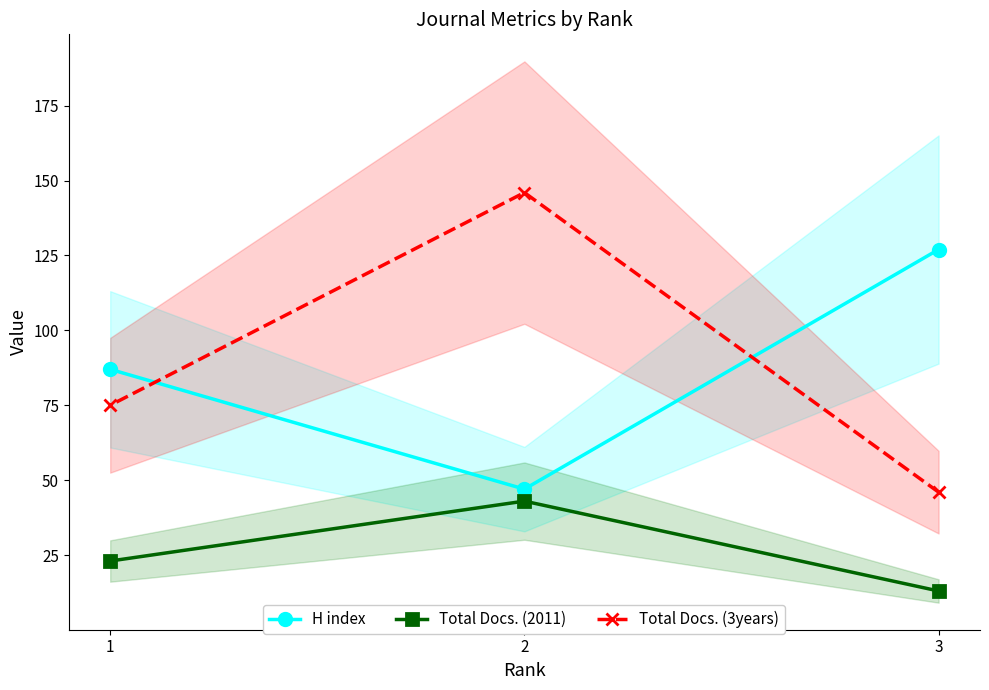

What is the value of the Total Docs. (2011) point at the 3rd from the left?

13